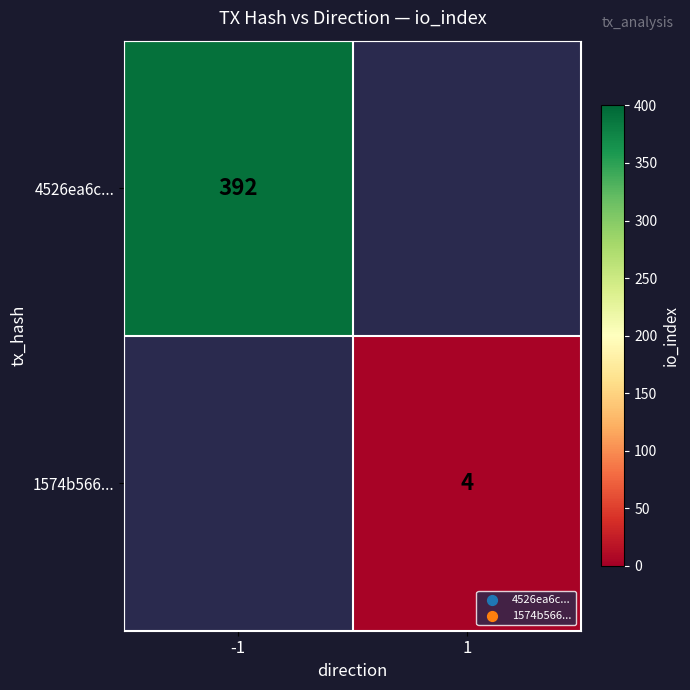

The 1574b566... series shows 4.0 at 1. True or false?

True